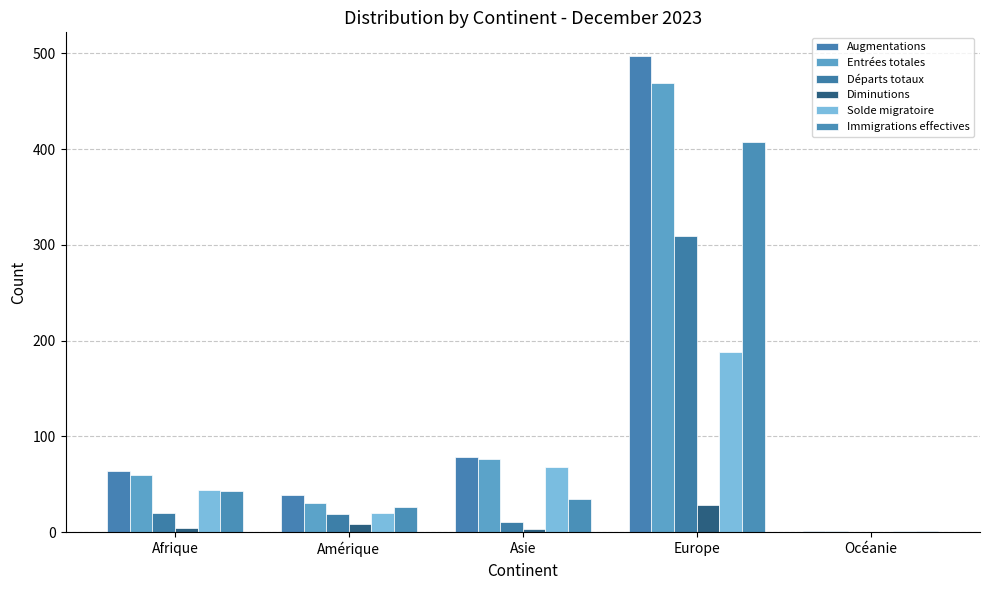

What is the average value of the Immigrations effectives series?

102